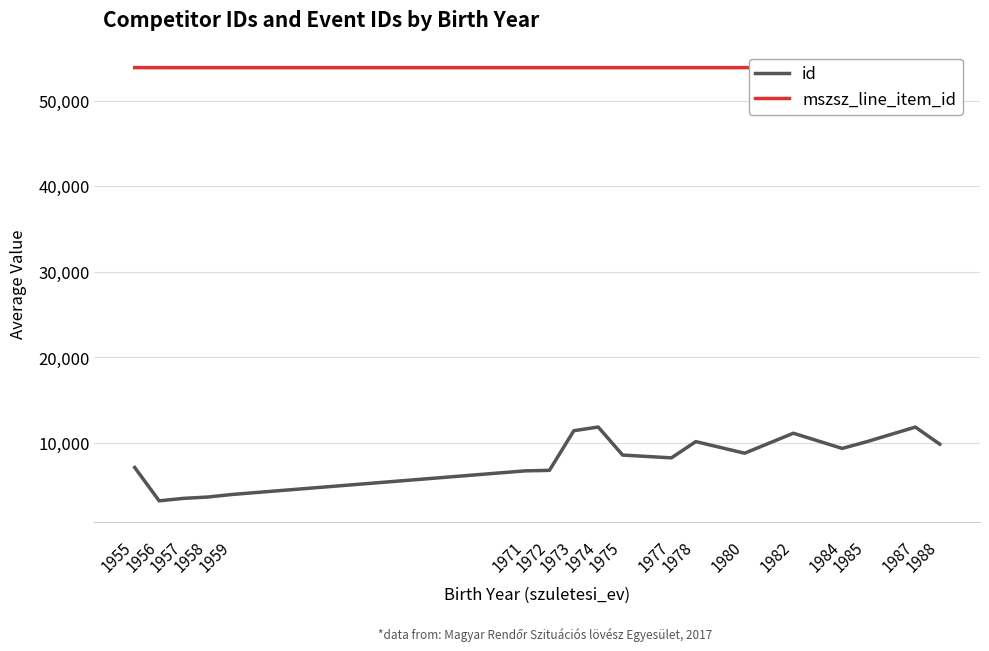

What is the difference between the maximum and minimum values in the mszsz_line_item_id series?

3.5